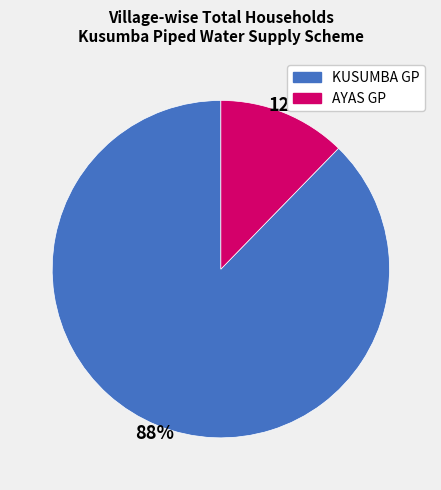

To the nearest percent, what is the average slice percentage?

50%